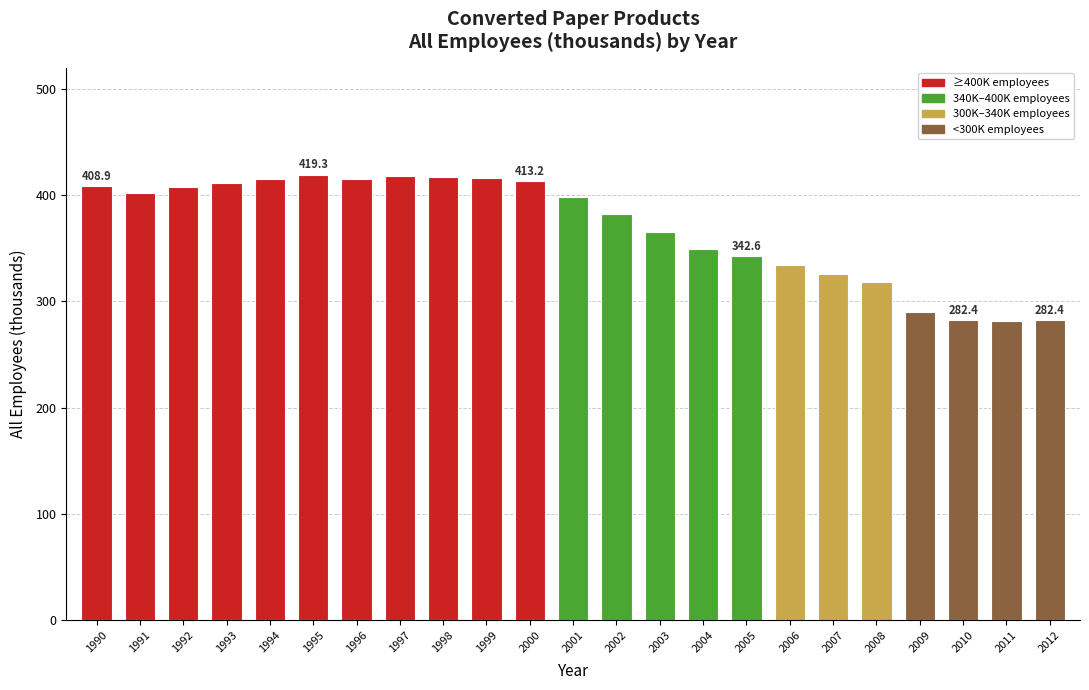

What is the average value?

369.4